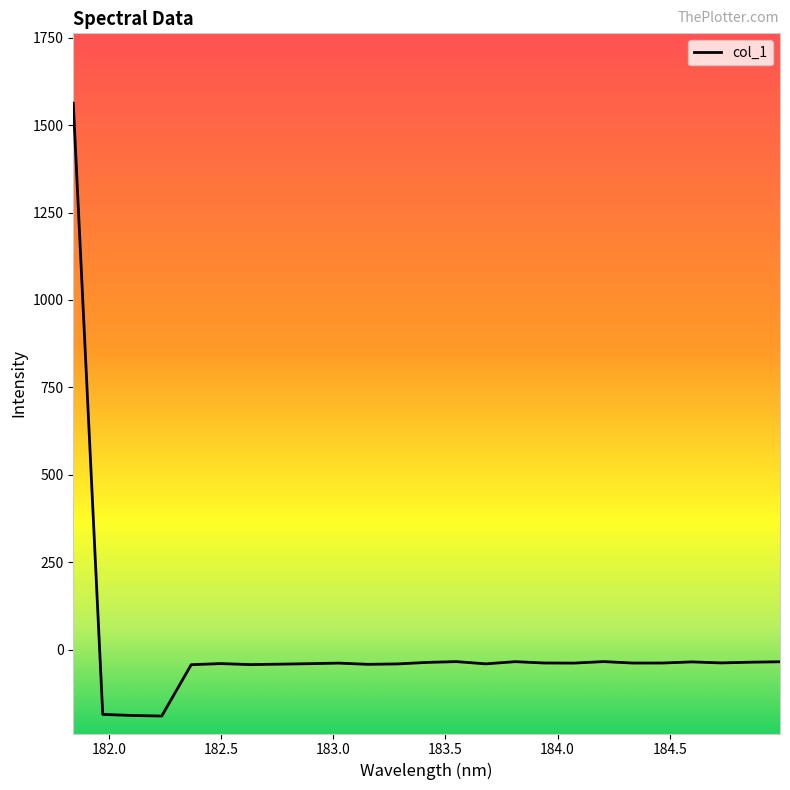

What is the maximum value shown in the chart?

1562.9